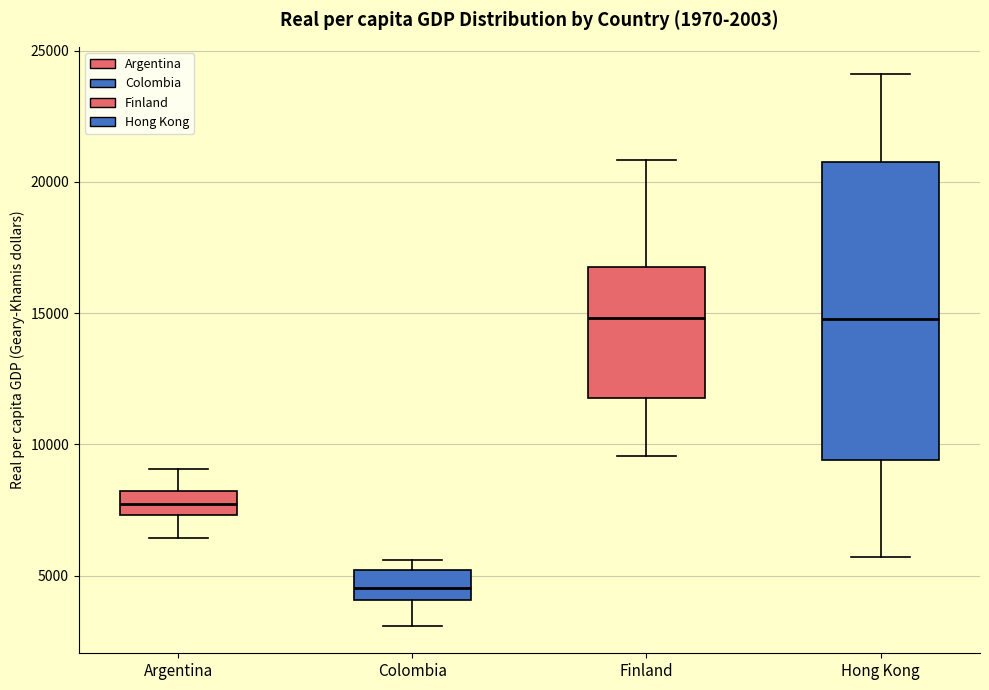

Which box is the tallest, from its lower edge to its upper edge?

Hong Kong